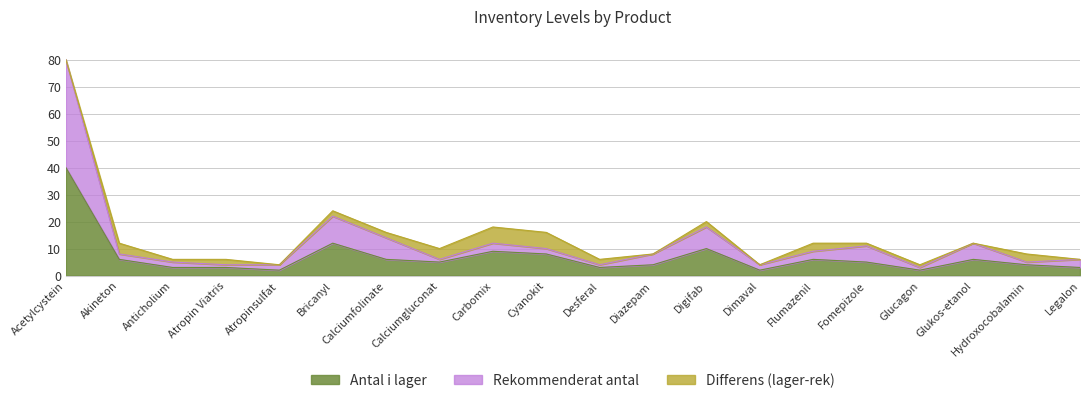

What is the label of the 13th point from the left?

Digifab